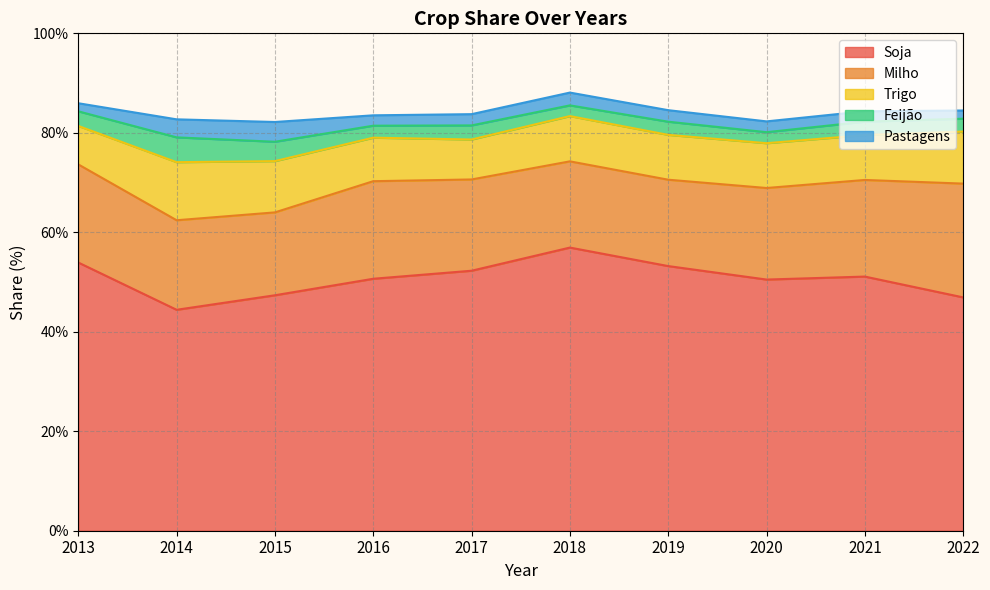

Reading left to right, transcribe all the data shown in this chart.

Soja: 0.5	0.4	0.5	0.5	0.5	0.6	0.5	0.5	0.5	0.5
Milho: 0.2	0.2	0.2	0.2	0.2	0.2	0.2	0.2	0.2	0.2
Trigo: 0.1	0.1	0.1	0.1	0.1	0.1	0.1	0.1	0.1	0.1
Feijão: 0.0	0.0	0.0	0.0	0.0	0.0	0.0	0.0	0.0	0.0
Pastagens: 0.0	0.0	0.0	0.0	0.0	0.0	0.0	0.0	0.0	0.0